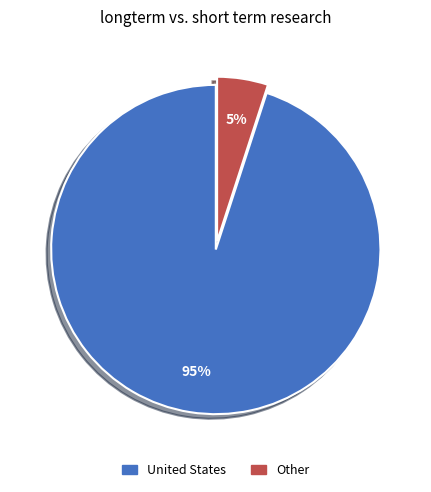

Is there a majority slice in this chart?

Yes